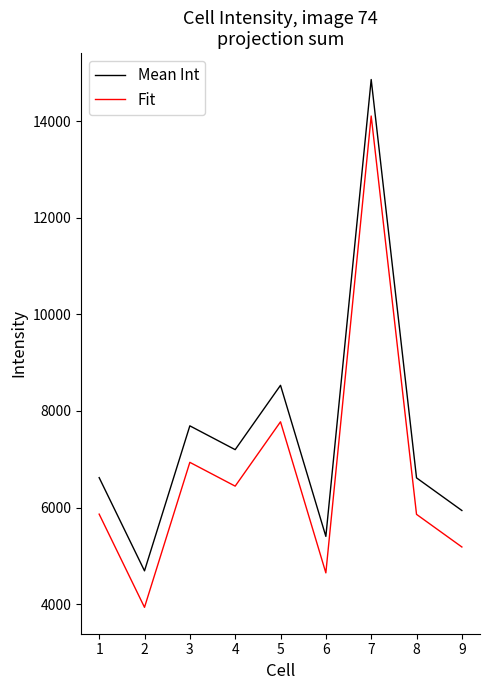

What is the maximum value for Fit?

14106.3